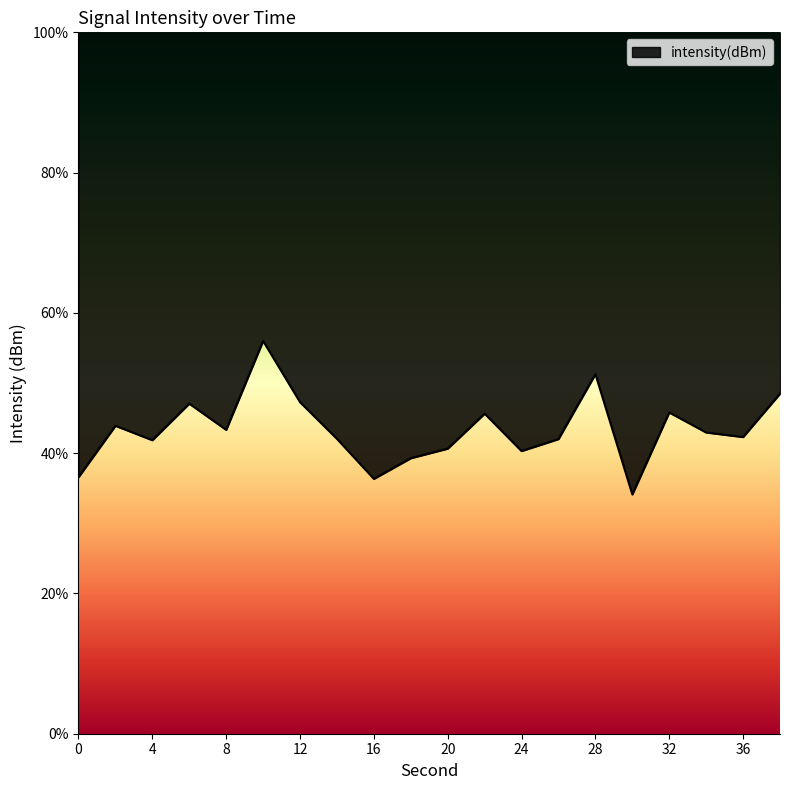

List the labels in order of value, largest first.

10, 28, 38, 12, 6, 32, 22, 2, 8, 34, 36, 14, 26, 4, 20, 24, 18, 0, 16, 30